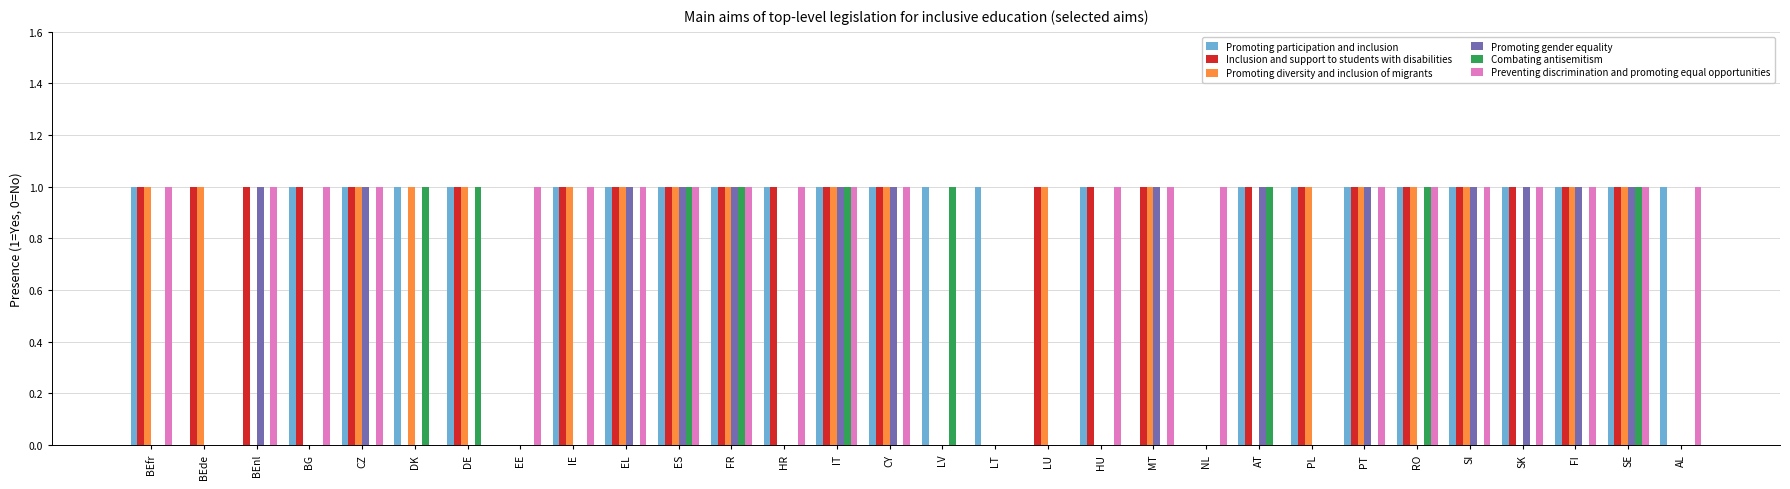

What is the total value across all series at IE?

4